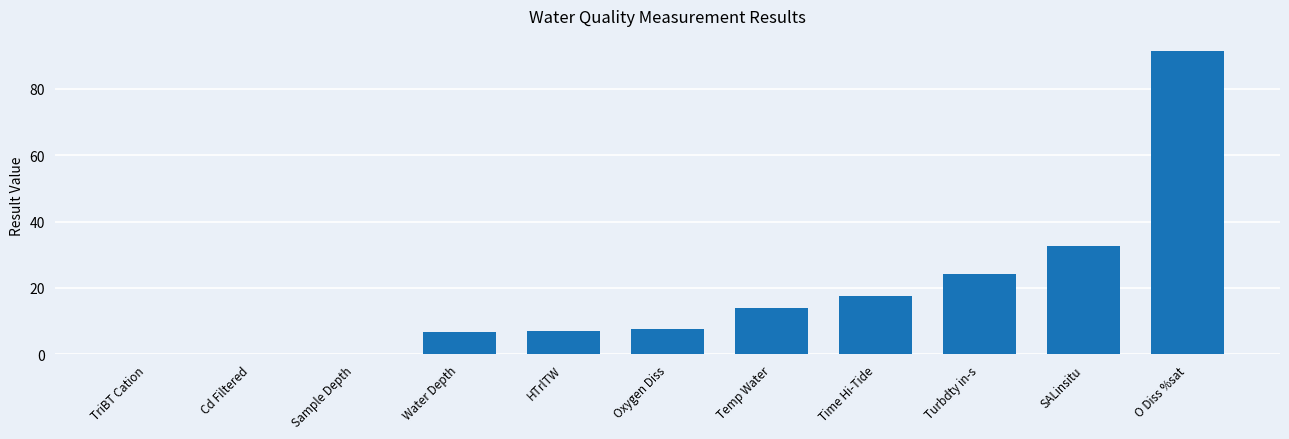

True or false: the data shows 91.3 at O Diss %sat.

True